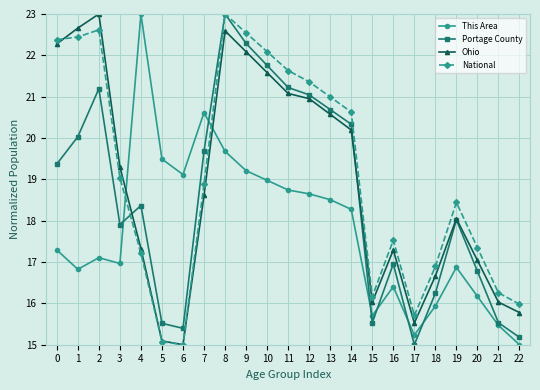

In Ohio, how many points are higher than both neighbors (excluding endpoints)?

4